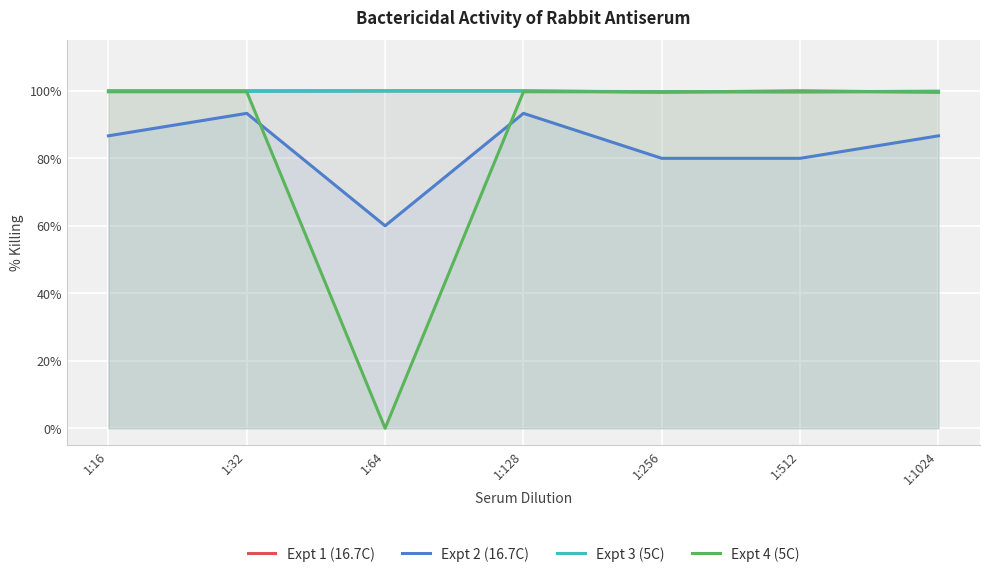

At which category is the sum across all series the highest?

1:128